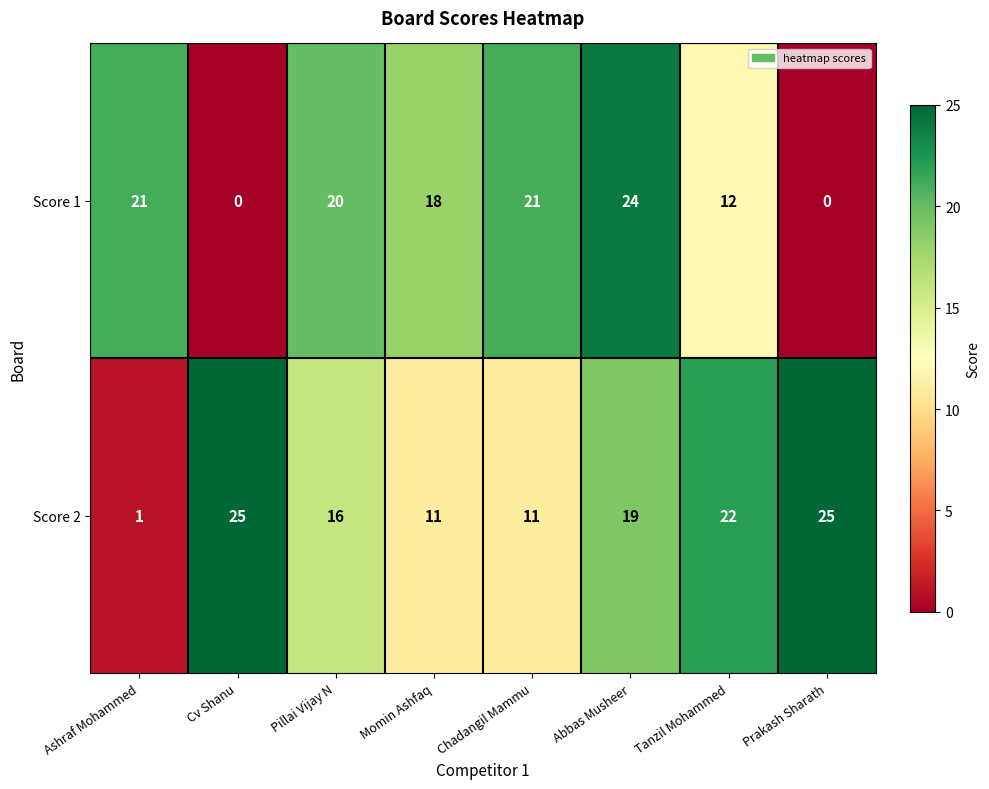

Which series changed the most between Ashraf Mohammed and Cv Shanu?

Score 2